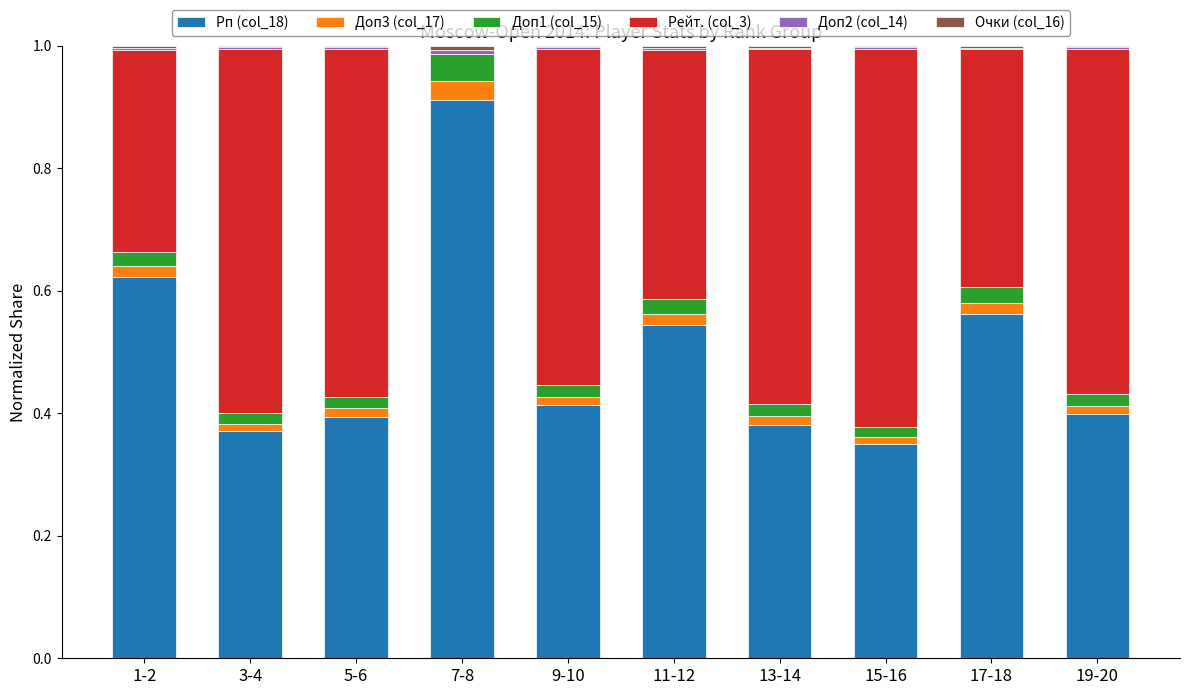

How many series are shown in this chart?

6